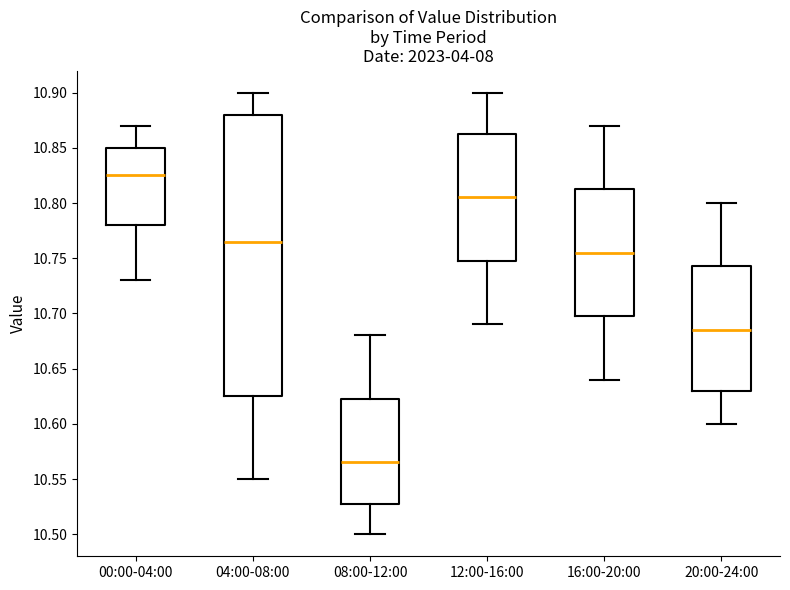

Which box has the highest median line?

00:00-04:00